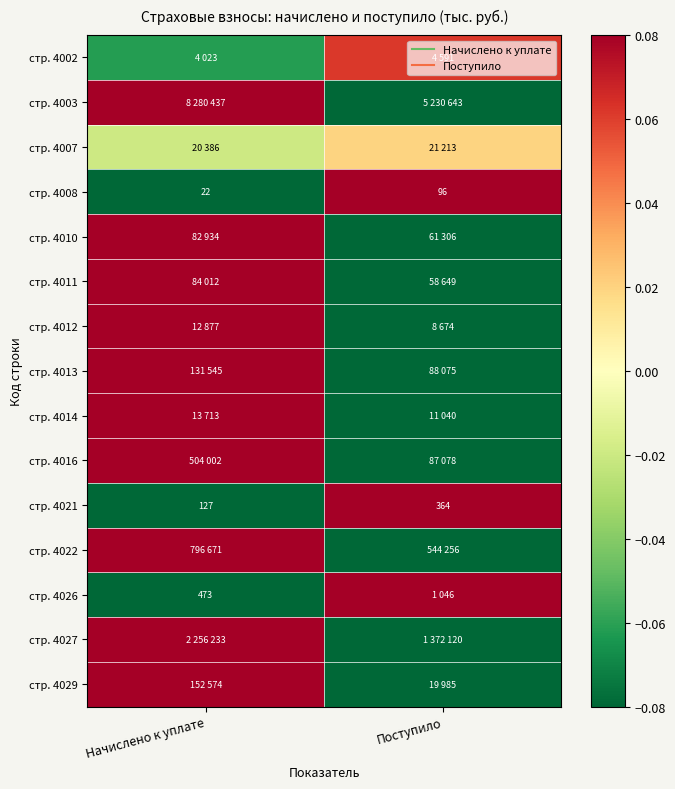

At how many categories does at least one series exceed 0?

2